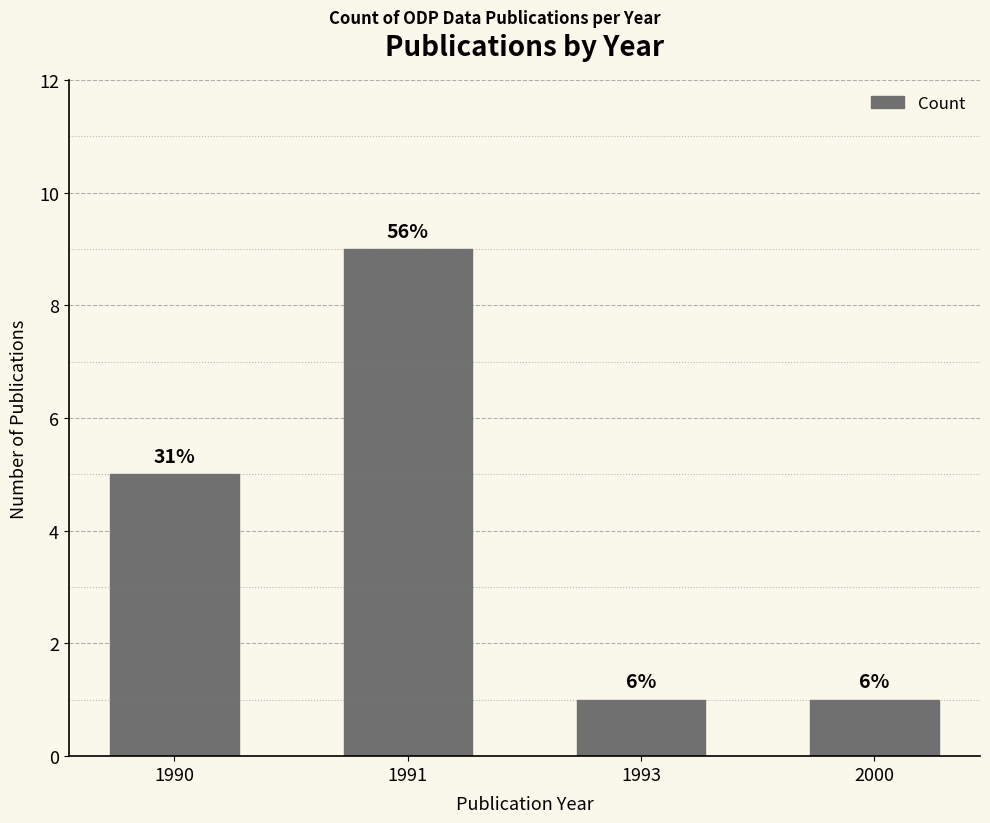

How many bars are there in total?

4